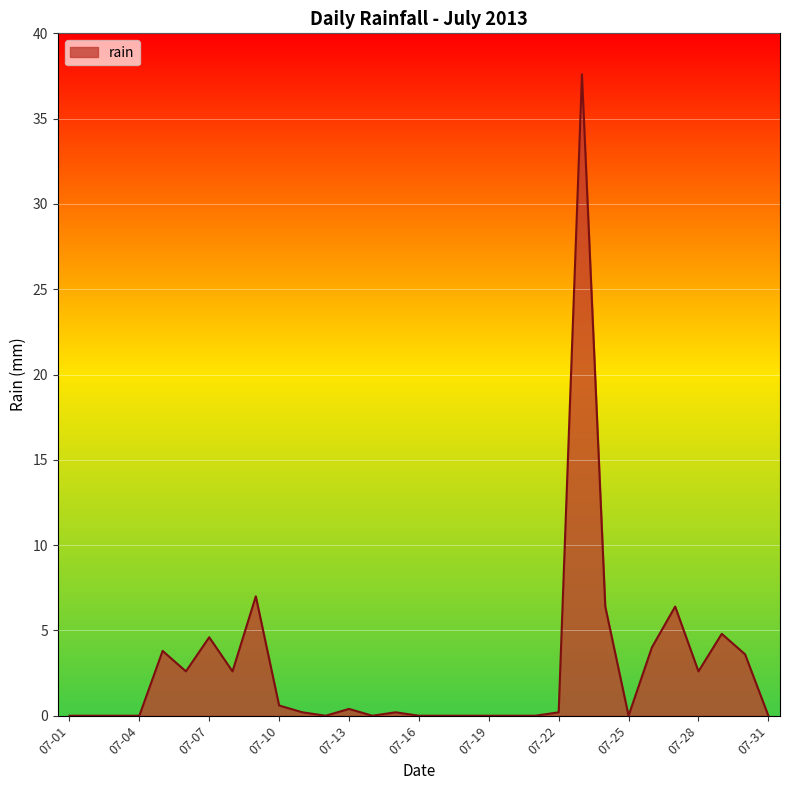

What is the average value?

2.8